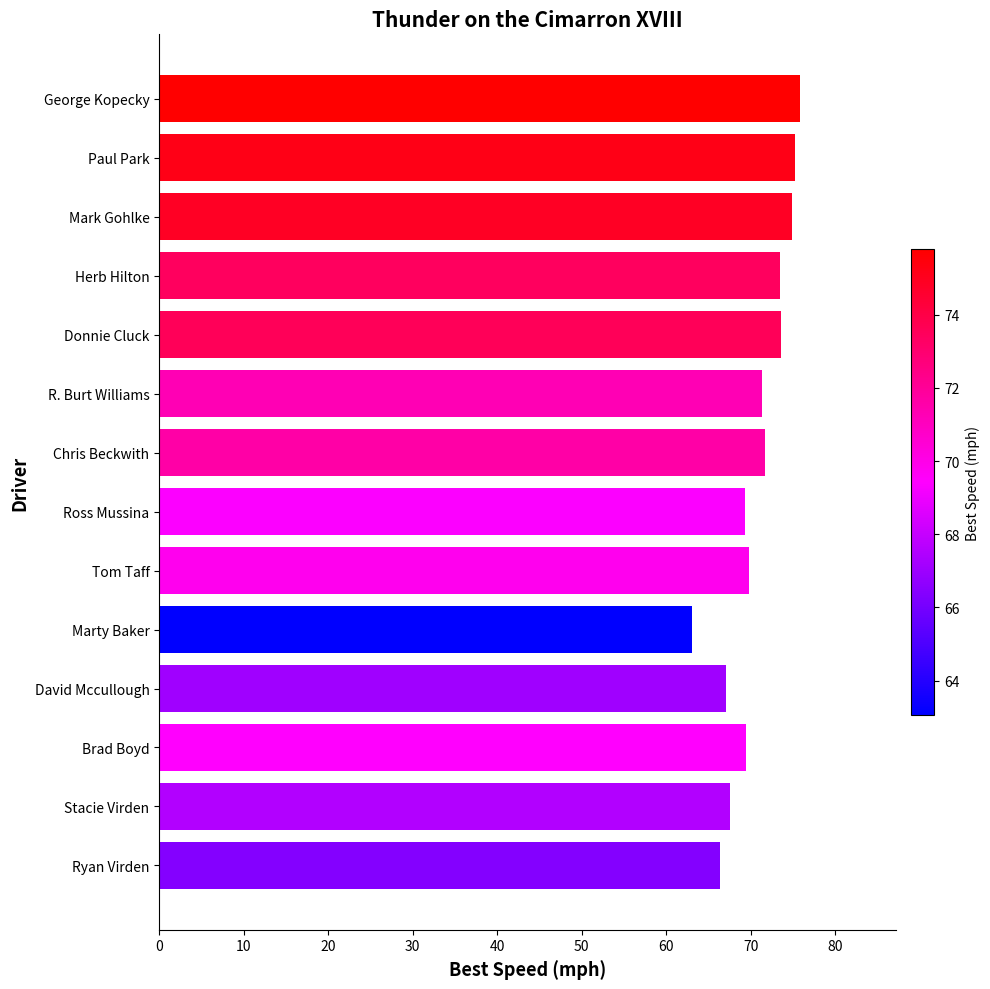

Is it true that the value at Tom Taff is 69.8?

True